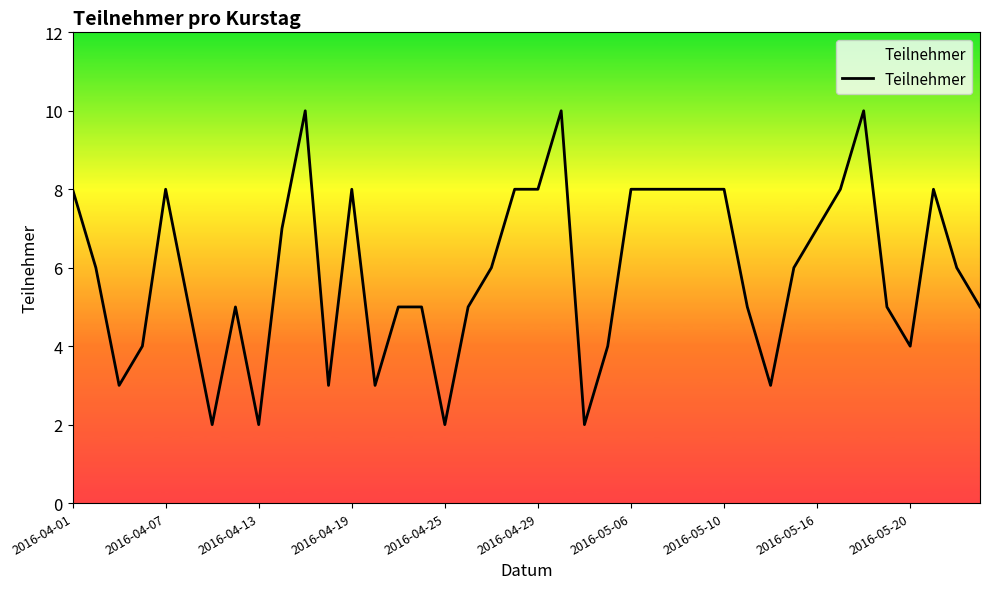

Reading left to right, list all the values displayed in this chart.

8	6	3	4	8	5	2	5	2	7	10	3	8	3	5	5	2	5	6	8	8	10	2	4	8	8	8	8	8	5	3	6	7	8	10	5	4	8	6	5